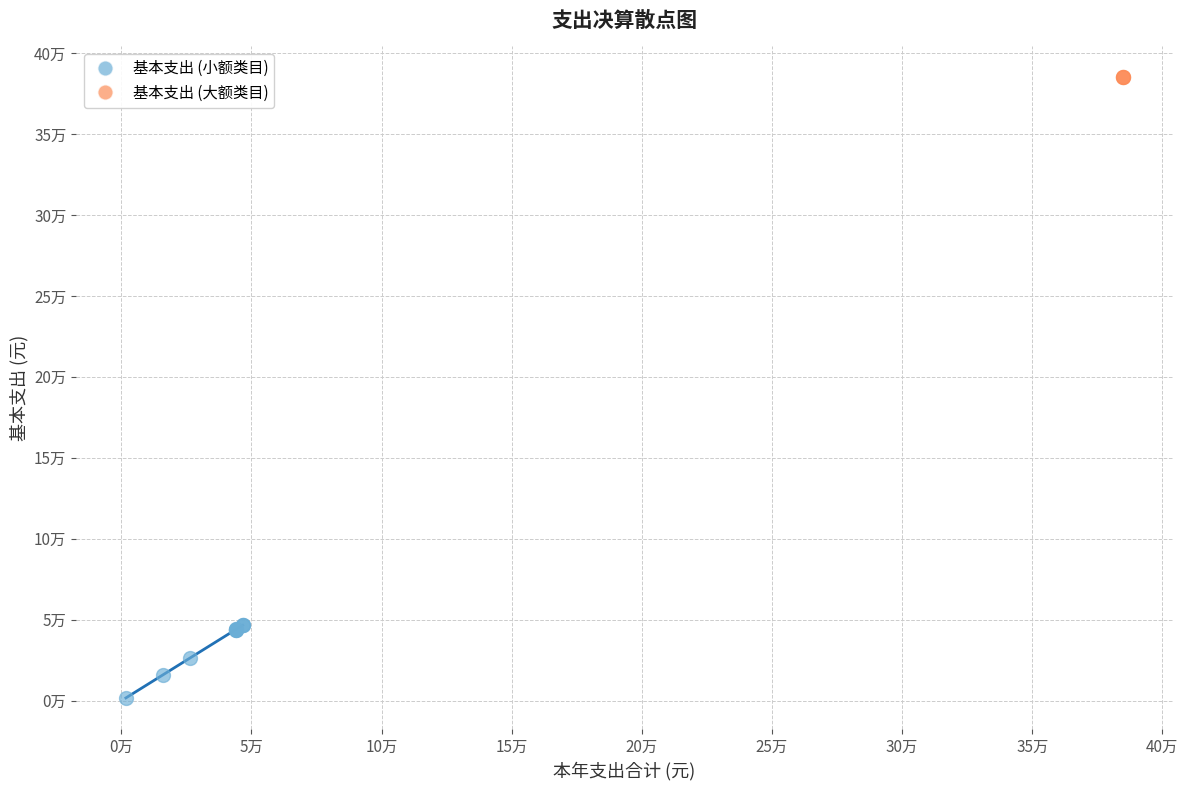

Which series reaches the minimum Y coordinate?

基本支出 (小额类目)